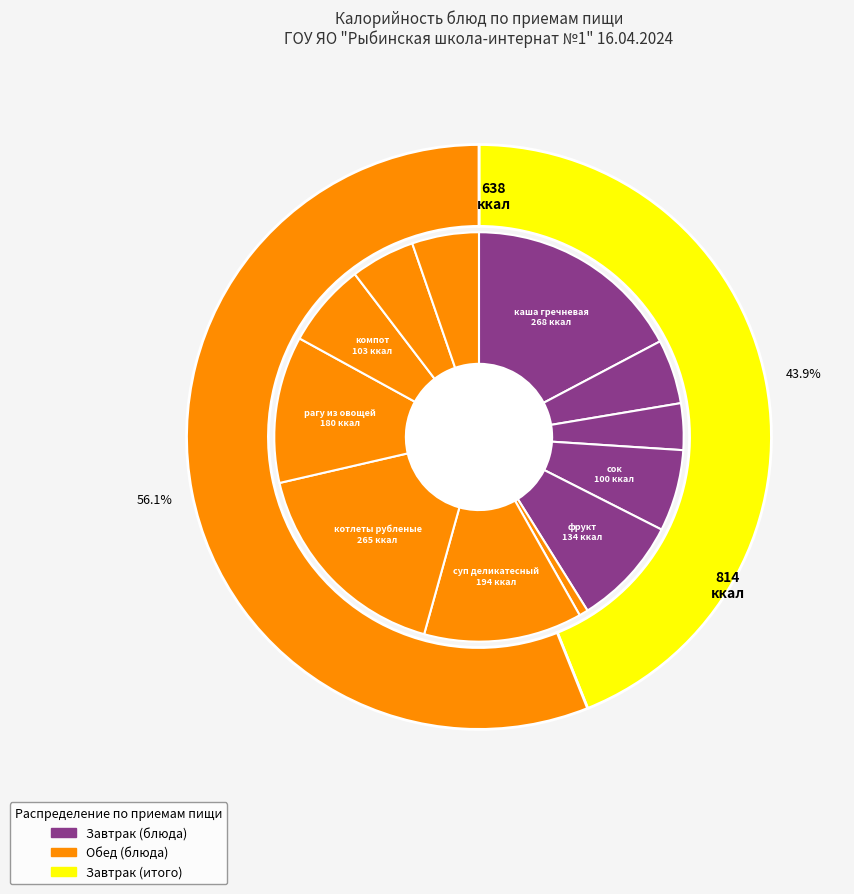

Which slice is the smallest?

овощи по сезону